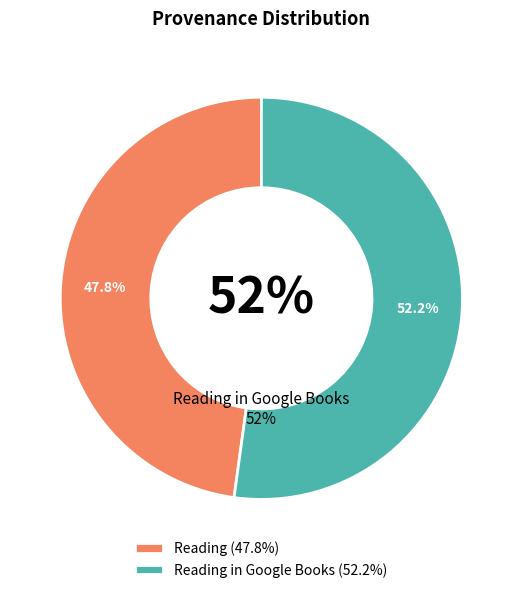

What percentage is NOT represented by Reading in Google Books?

47.8%